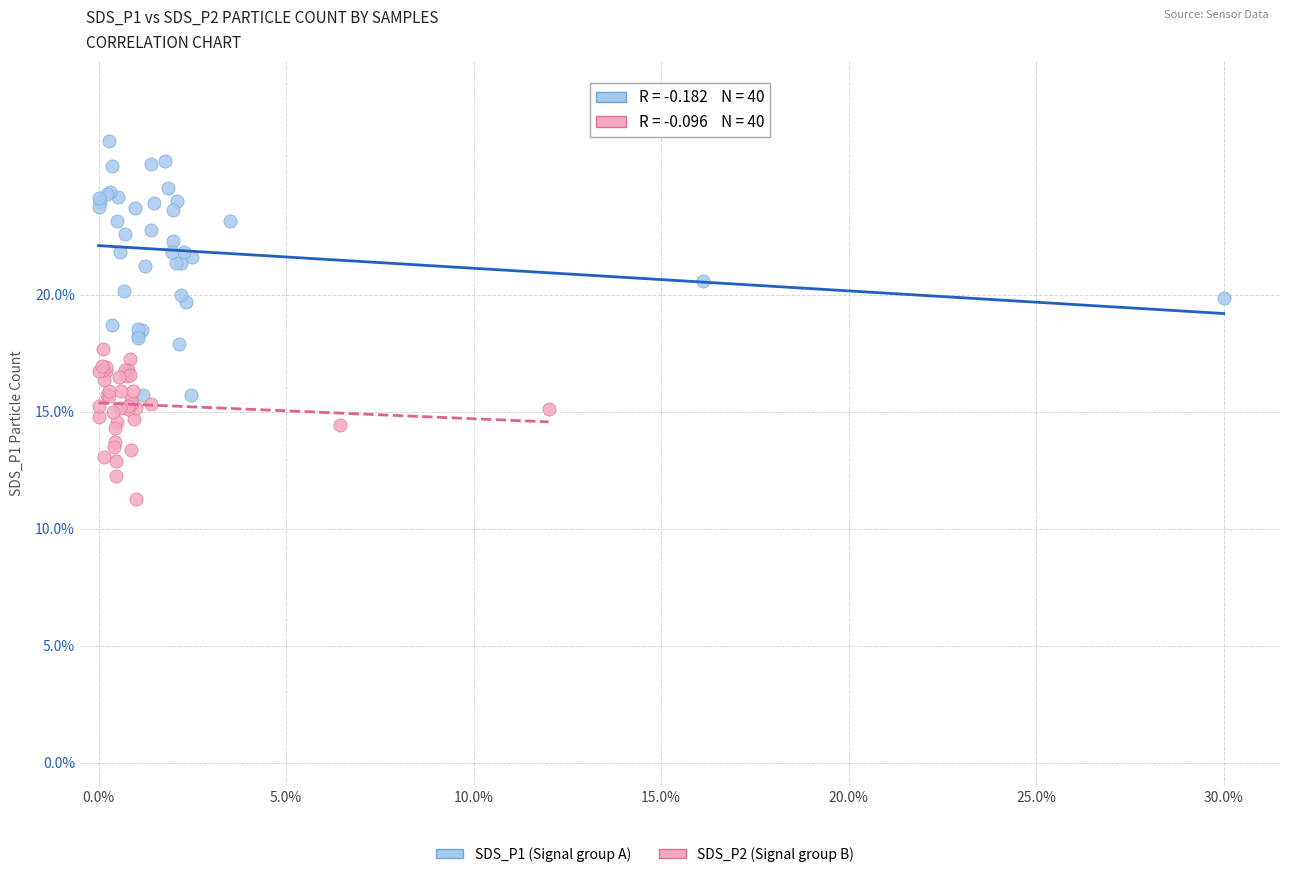

Which series contains the highest Y value?

SDS_P1 (Signal group A)